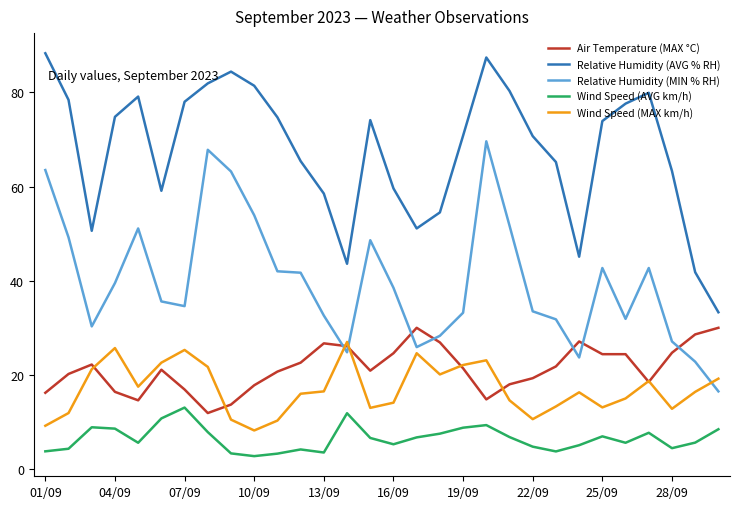

True or false: Relative Humidity (MIN % RH) and Relative Humidity (AVG % RH) intersect in this chart.

False